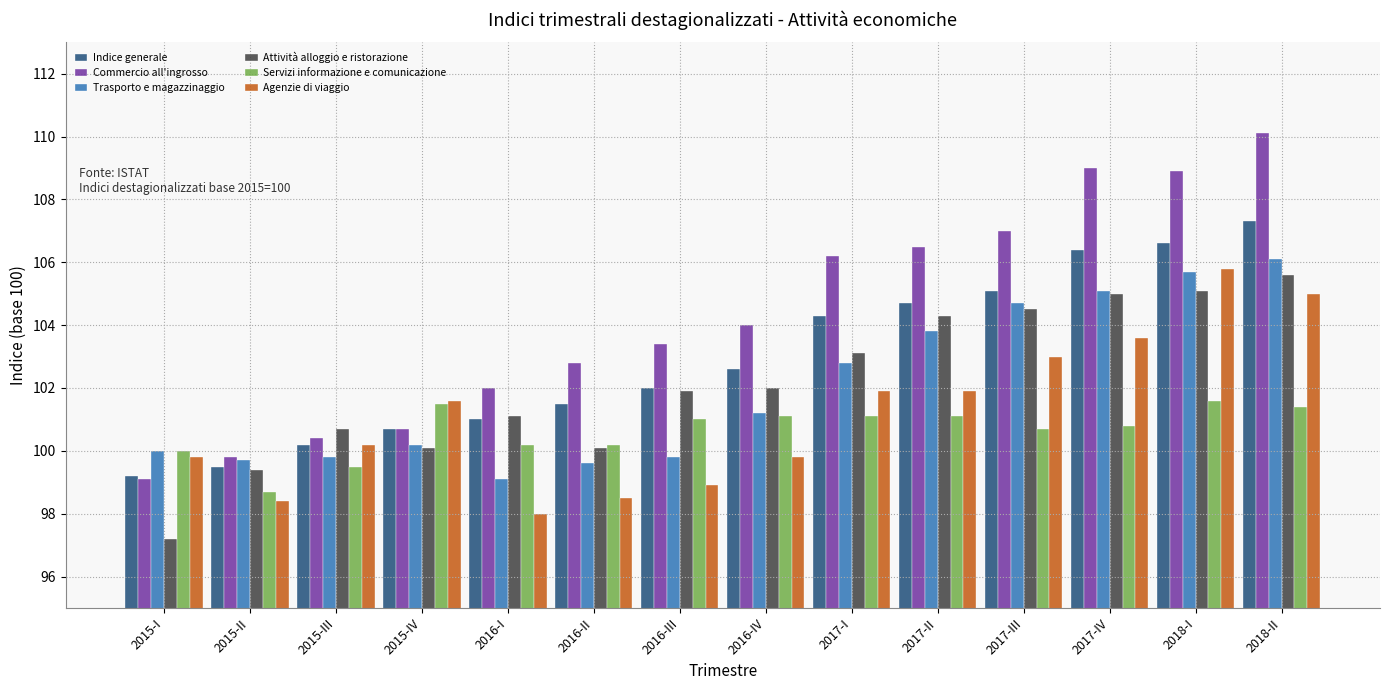

What is the difference between the highest and lowest values at 2017-III?

6.3